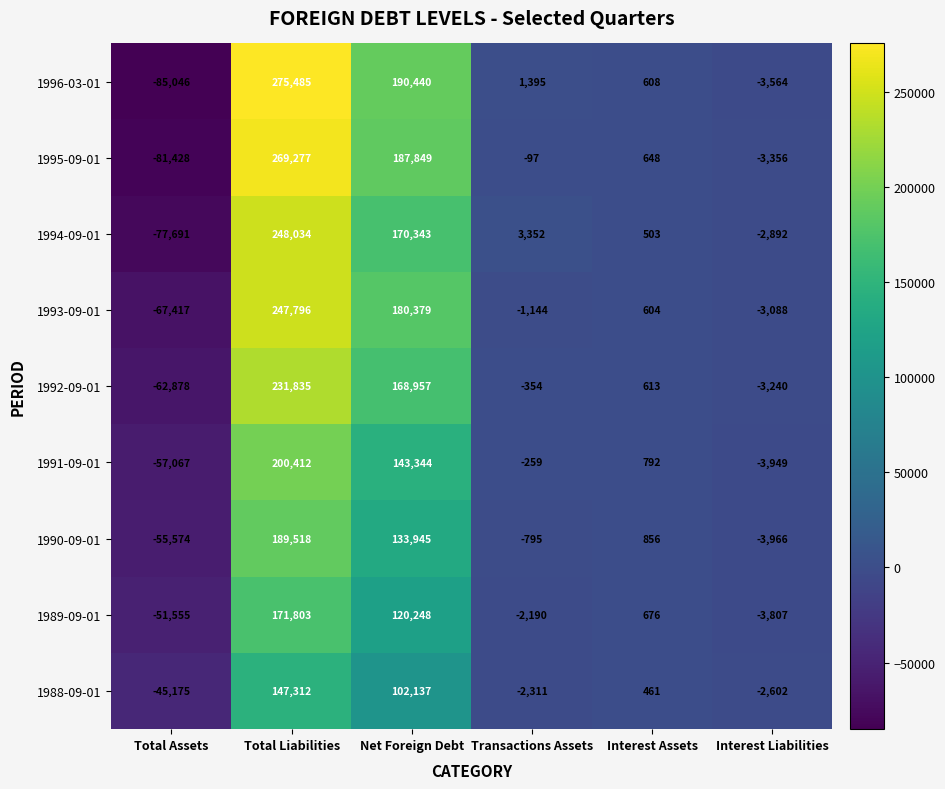

What is the greatest value displayed?

275485